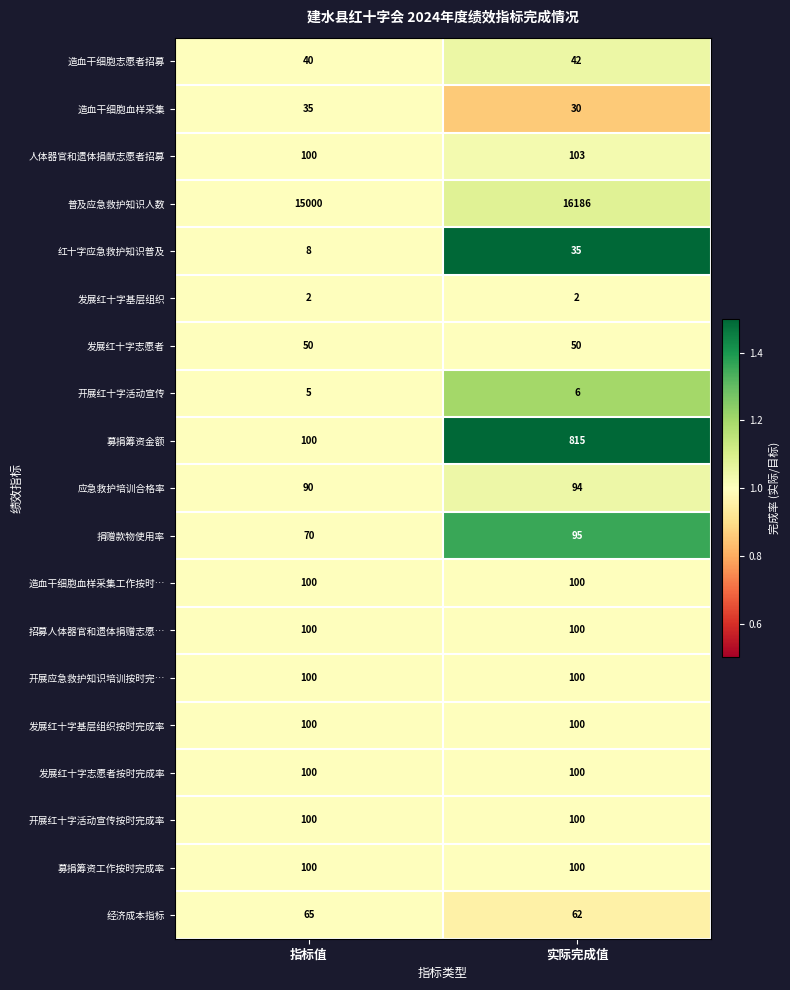

Is it true that 开展红十字活动宣传按时完成率 equals 100 at 实际完成值?

True